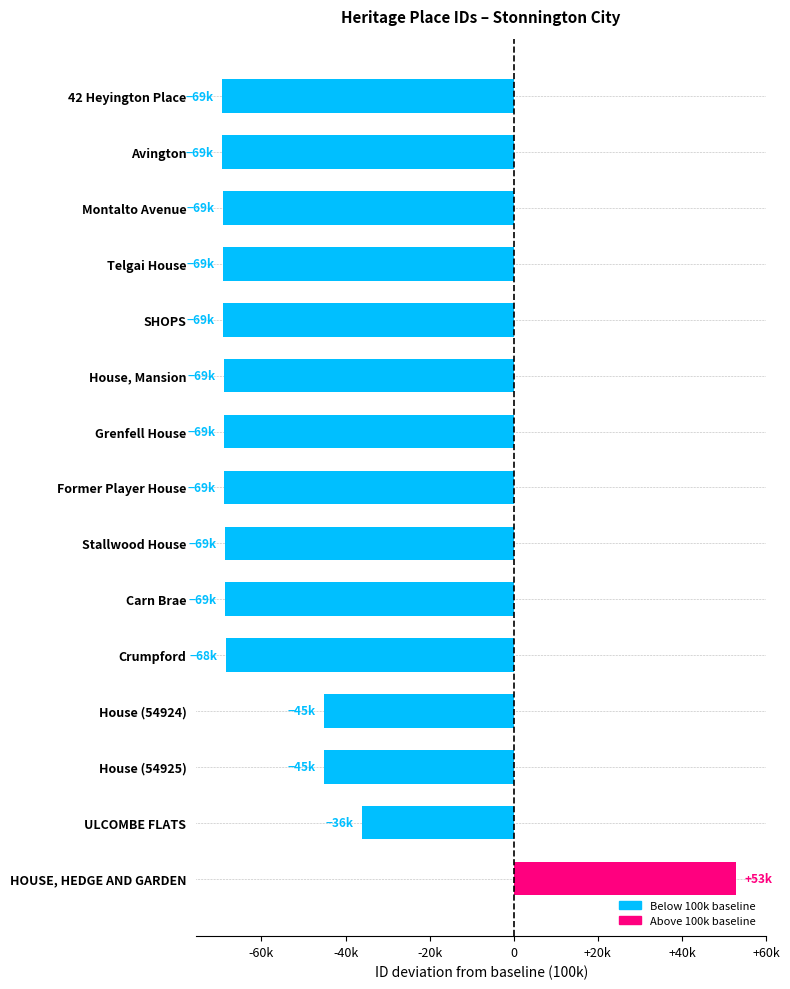

Which category has the highest value across all series?

HOUSE, HEDGE AND GARDEN